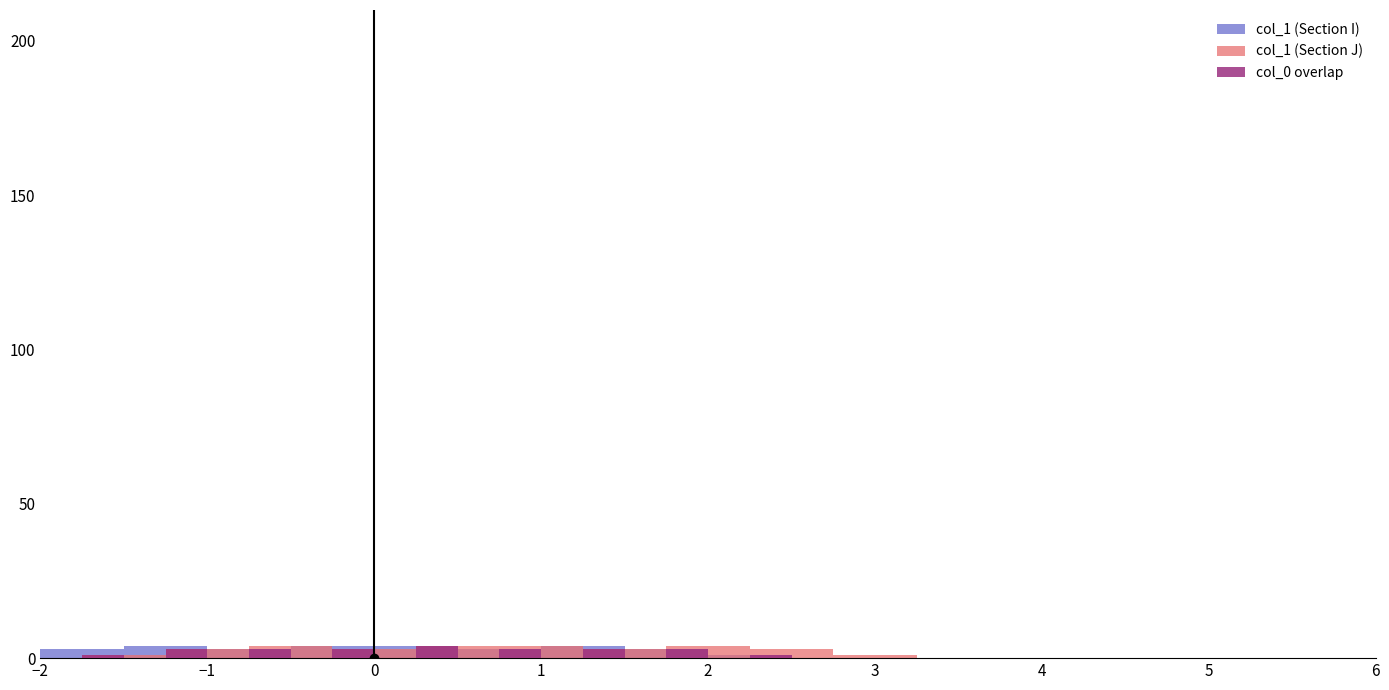

At which label is col_1 (Section J) closest to 2?

−2